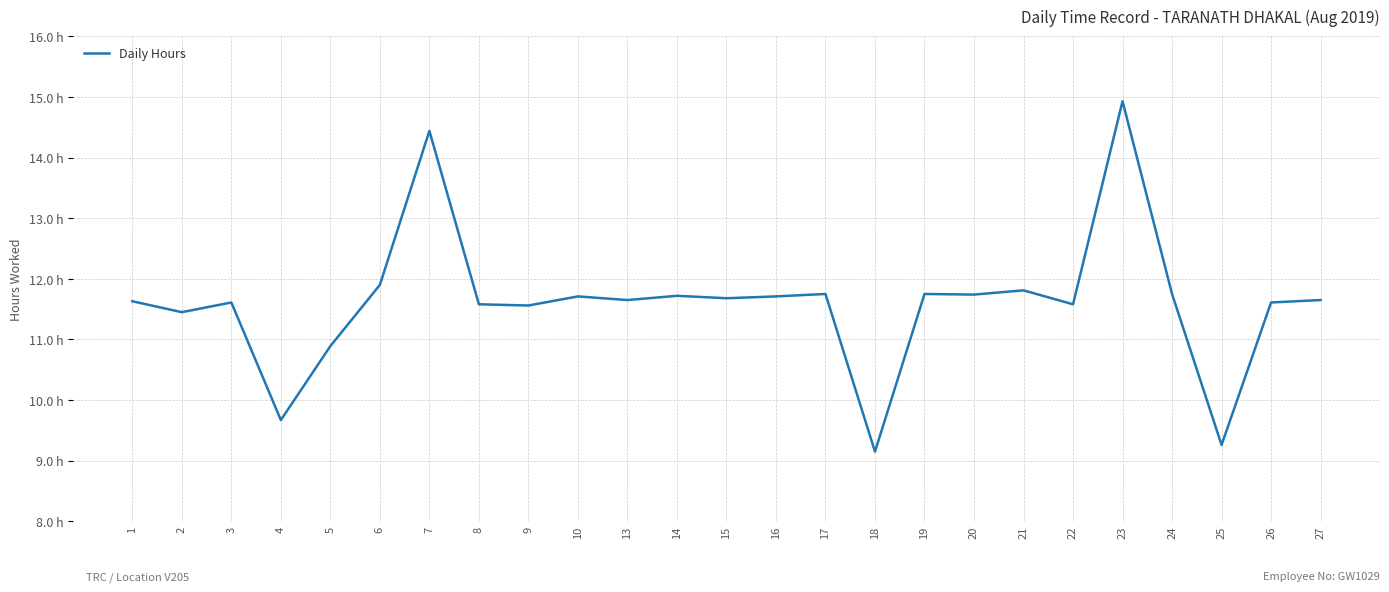

Is this an area chart (filled region under the line)?

No